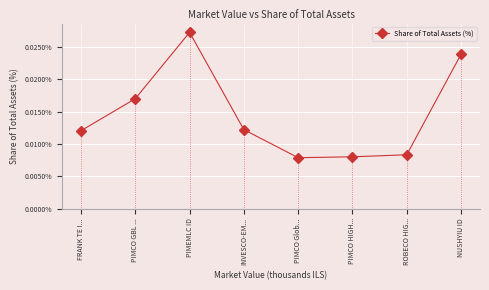

What is the label of the 4th point from the right?

PIMCO Glob...